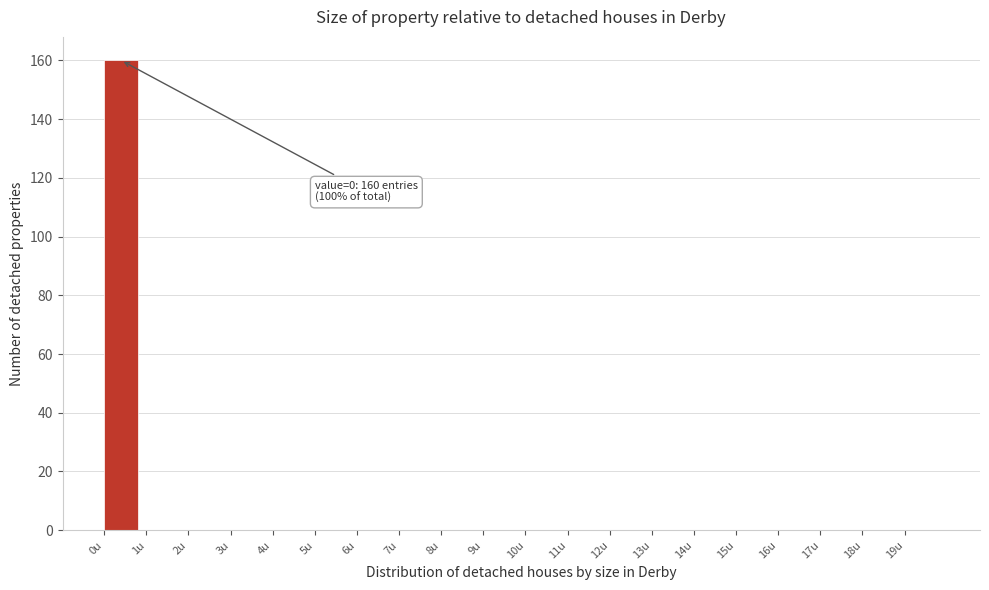

Which range on the x-axis has the tallest bar?

0 to 1